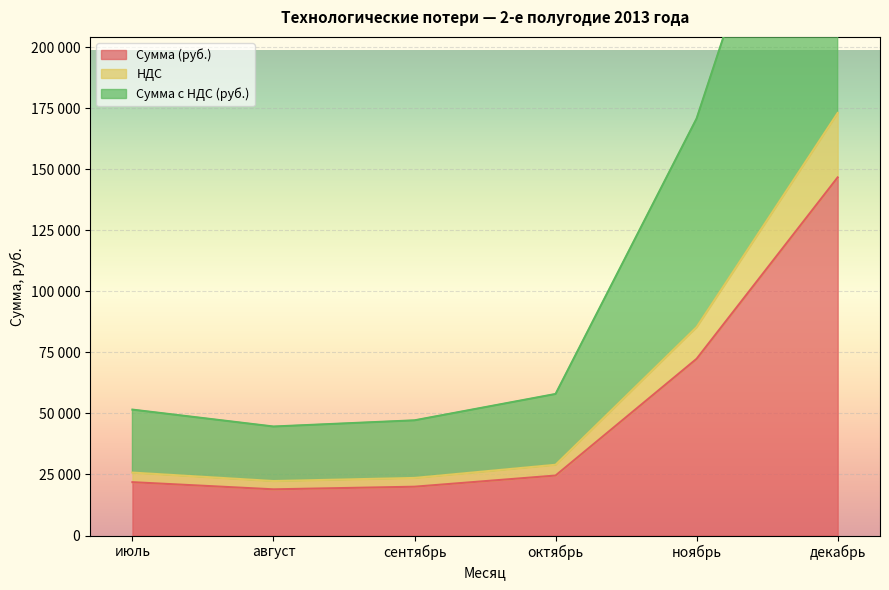

At which category is the sum across all series the highest?

декабрь